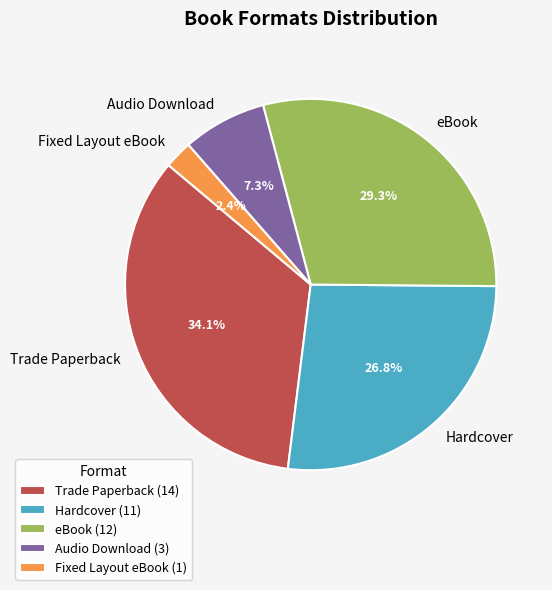

Combined, do Fixed Layout eBook and Hardcover account for over 50%?

No